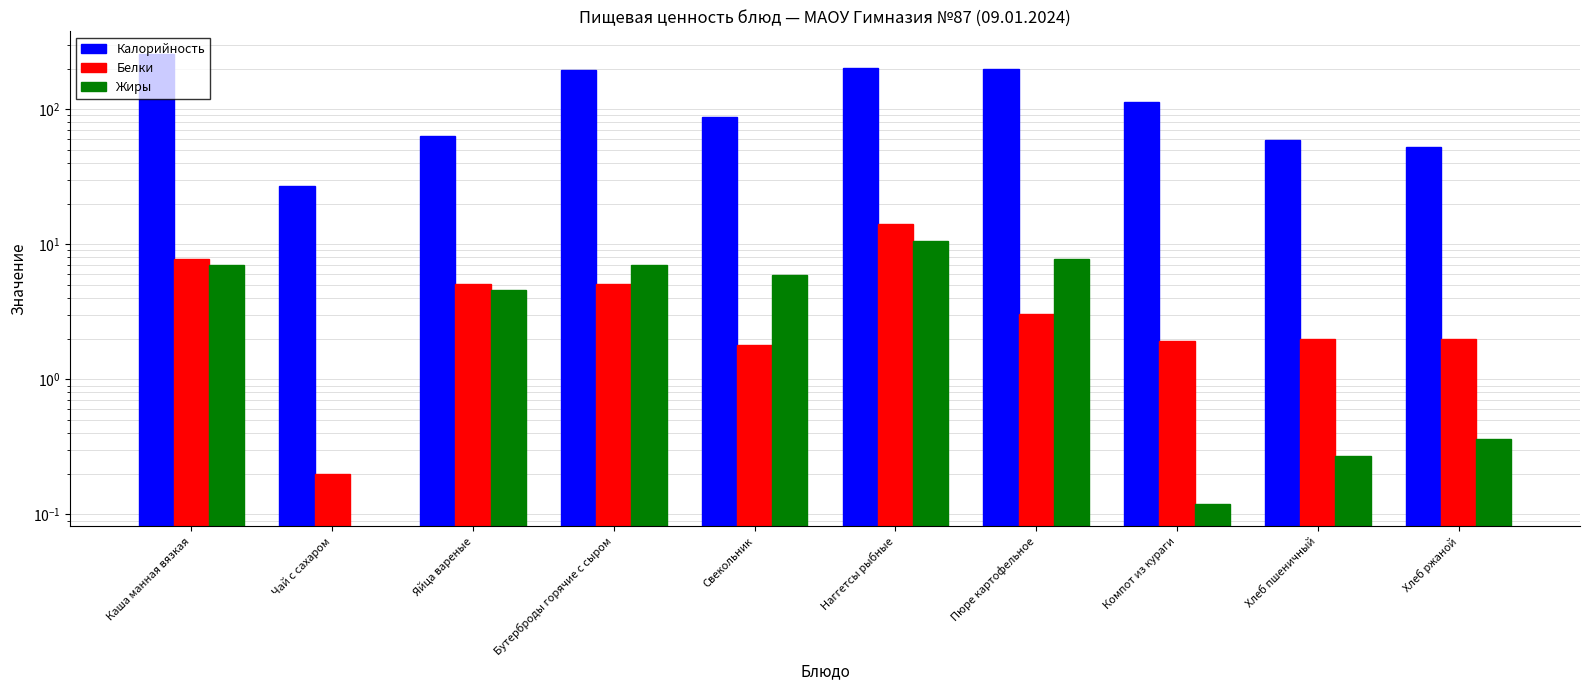

What is the label of the 4th bar from the left?

Бутерброды горячие с сыром